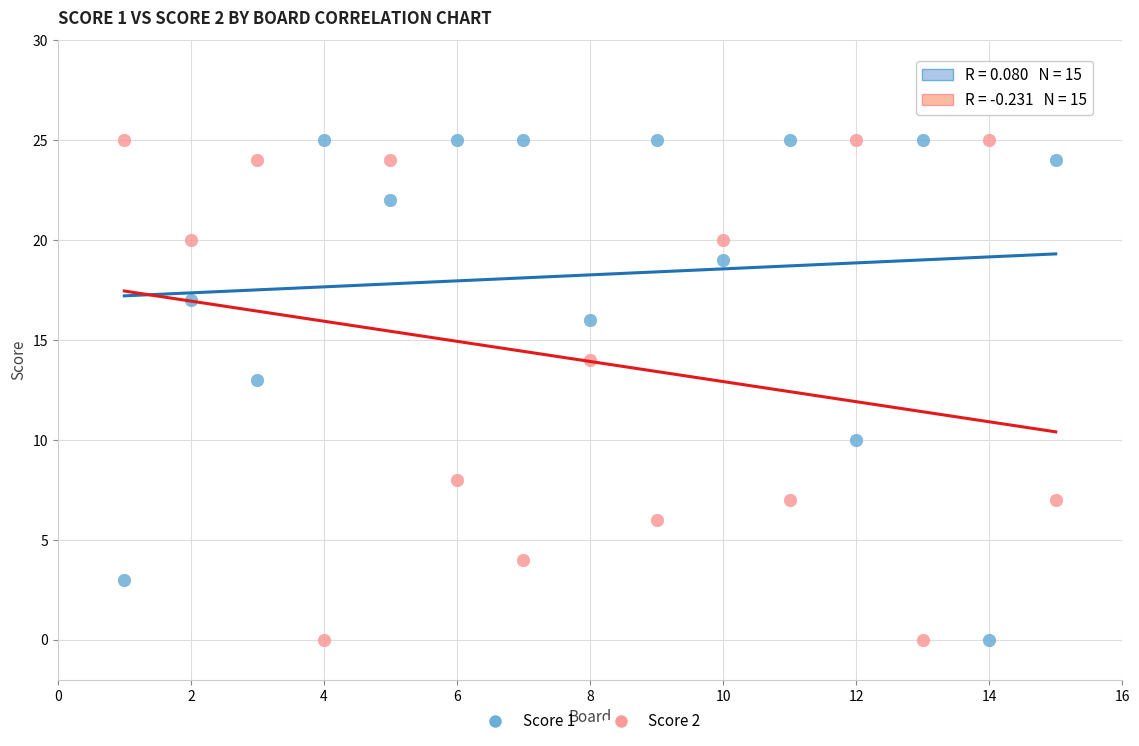

Across all series, what Y value is closest to 12?

13